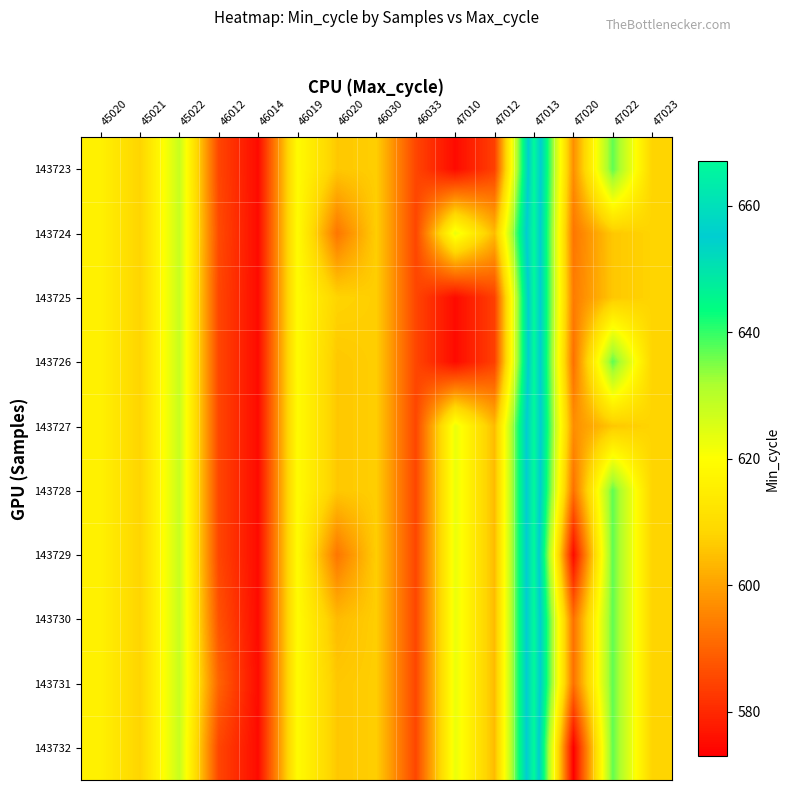

How many categories are shown in the chart?

15